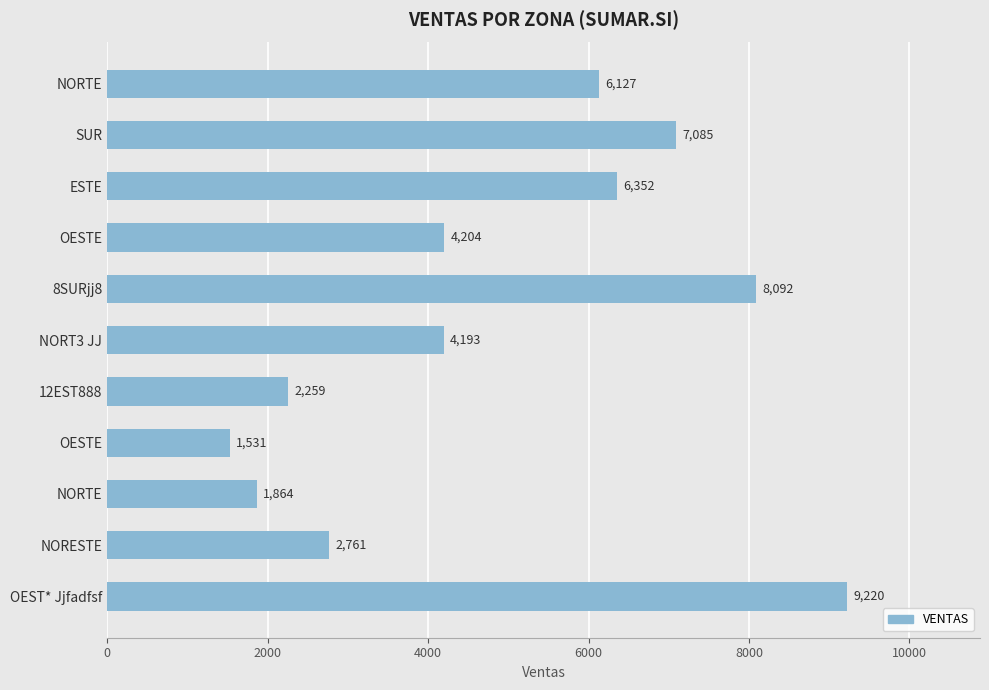

What is the greatest value displayed?

9220